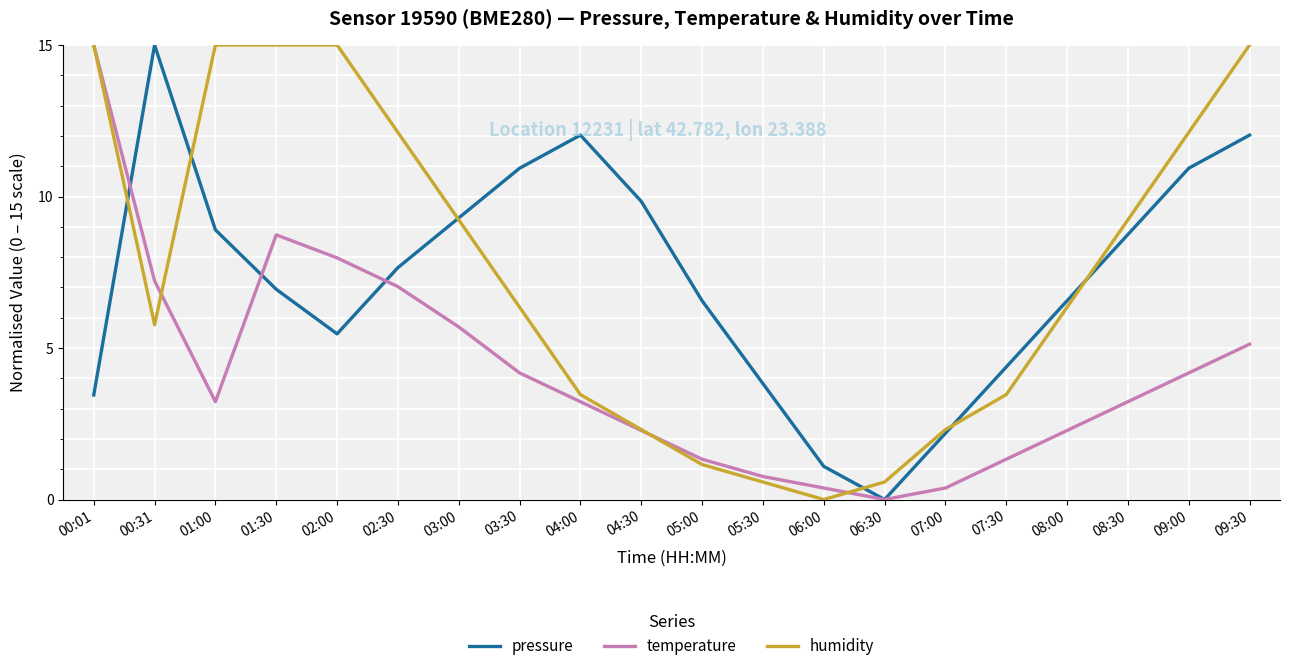

How many categories are shown in the chart?

20